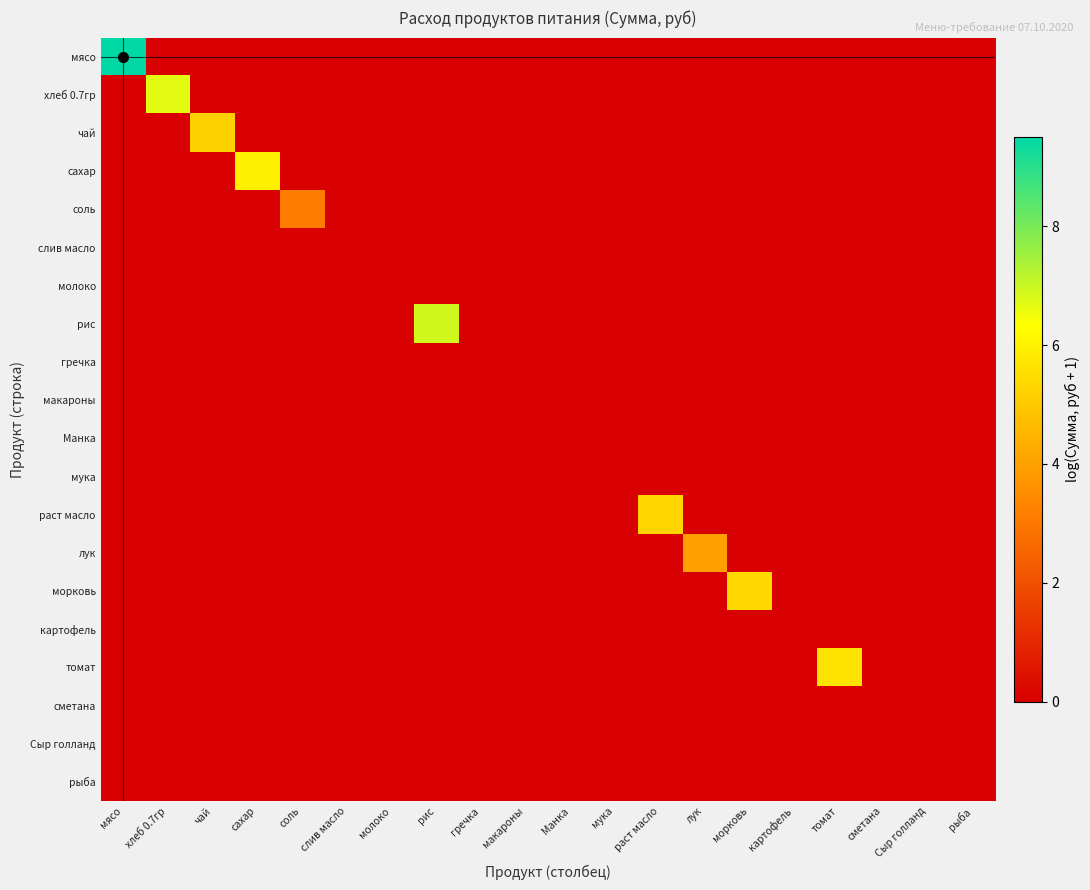

Between томат and лук, which is larger?

томат